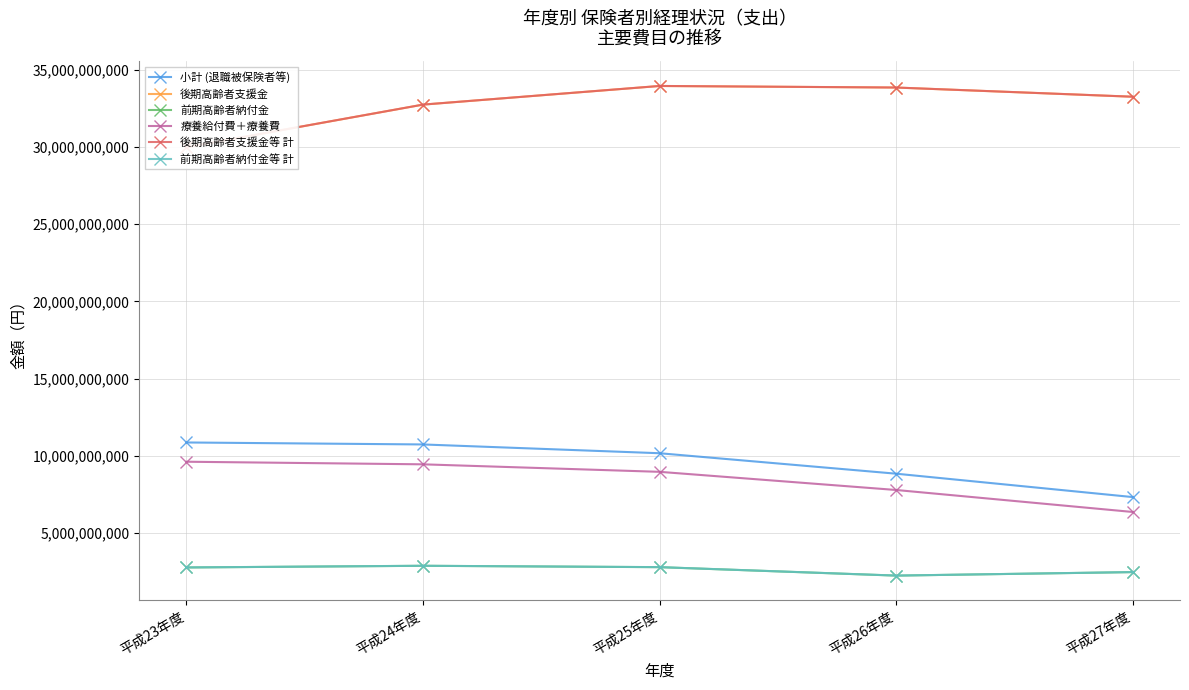

What is the average value of the 後期高齢者支援金等 計 series?

32768011666